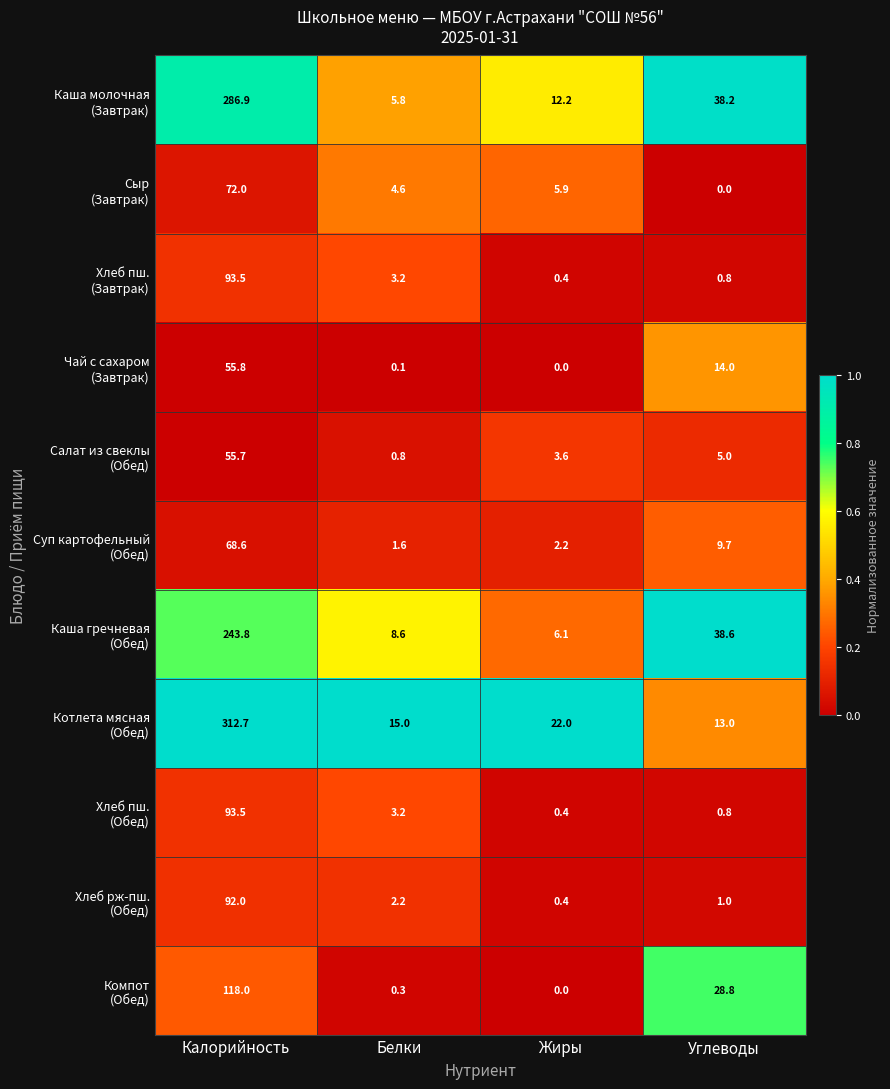

What is the maximum value shown in the chart?

312.7